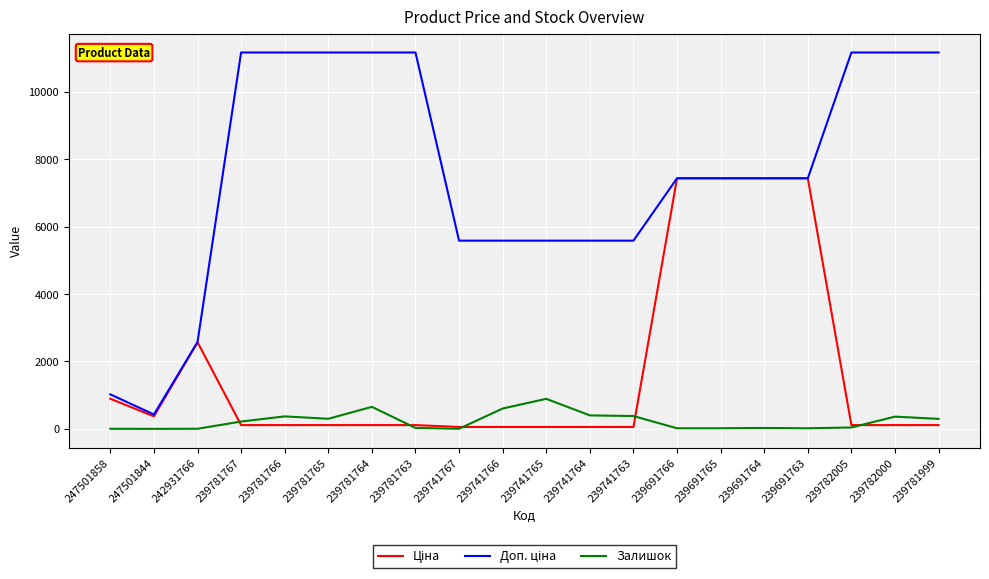

Does the chart have visible grid lines?

Yes